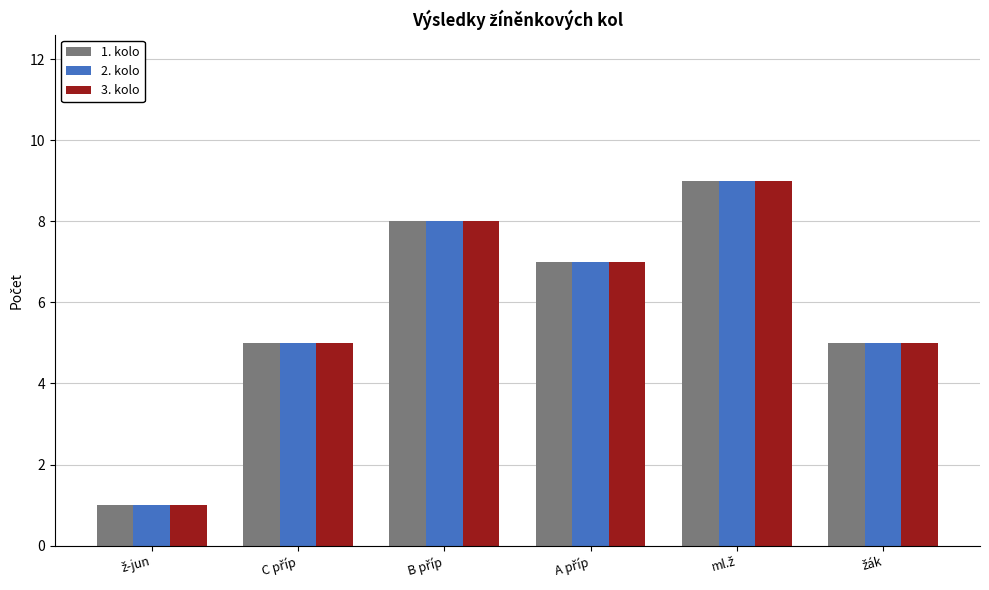

What is the sum of all 3. kolo values?

35